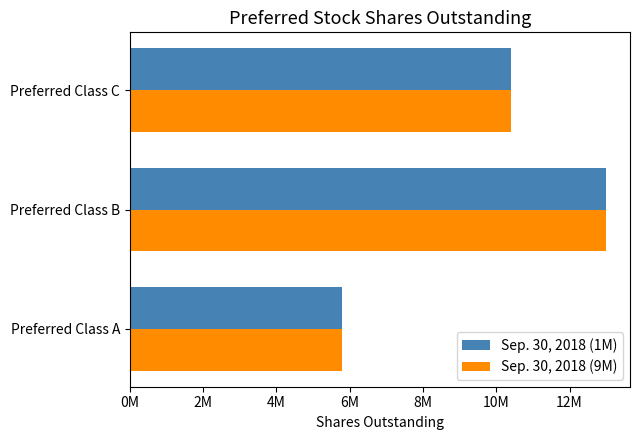

What are all the series names shown in the legend?

Sep. 30, 2018 (1M), Sep. 30, 2018 (9M)